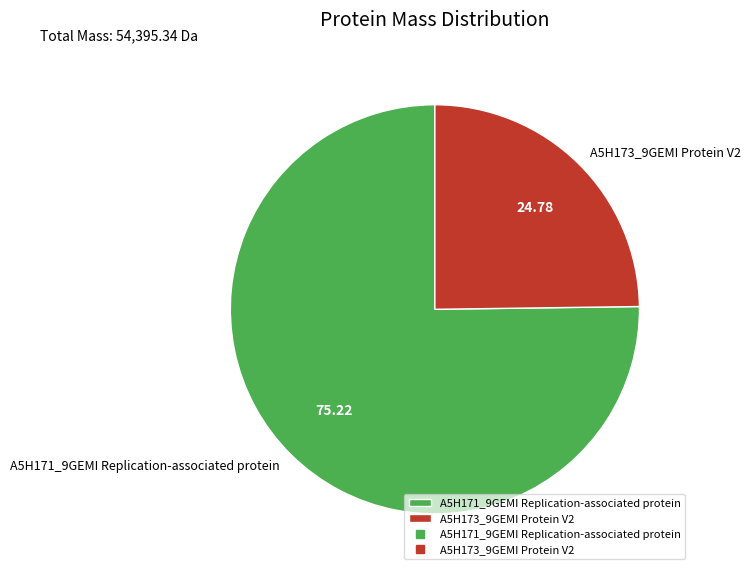

Rank the categories by value from highest to lowest.

A5H171_9GEMI Replication-associated protein, A5H173_9GEMI Protein V2